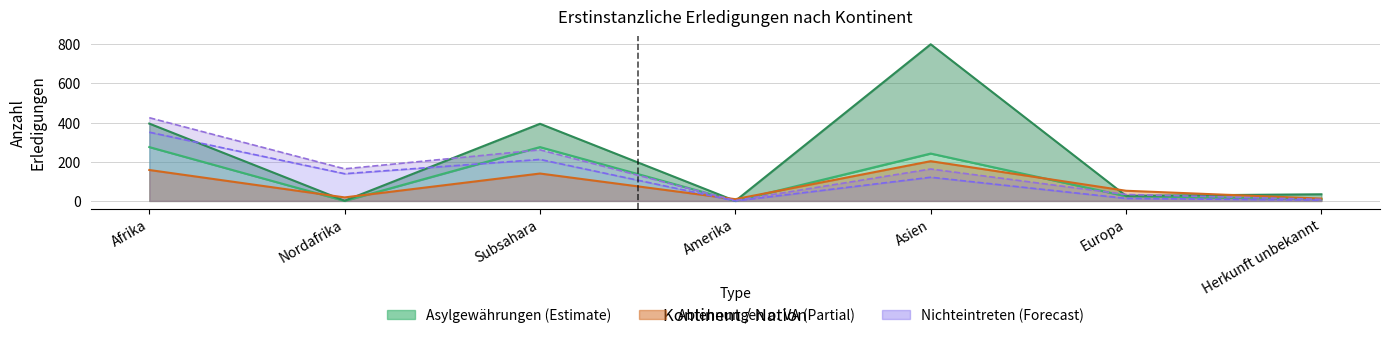

What is the label of the 6th point from the left?

Europa